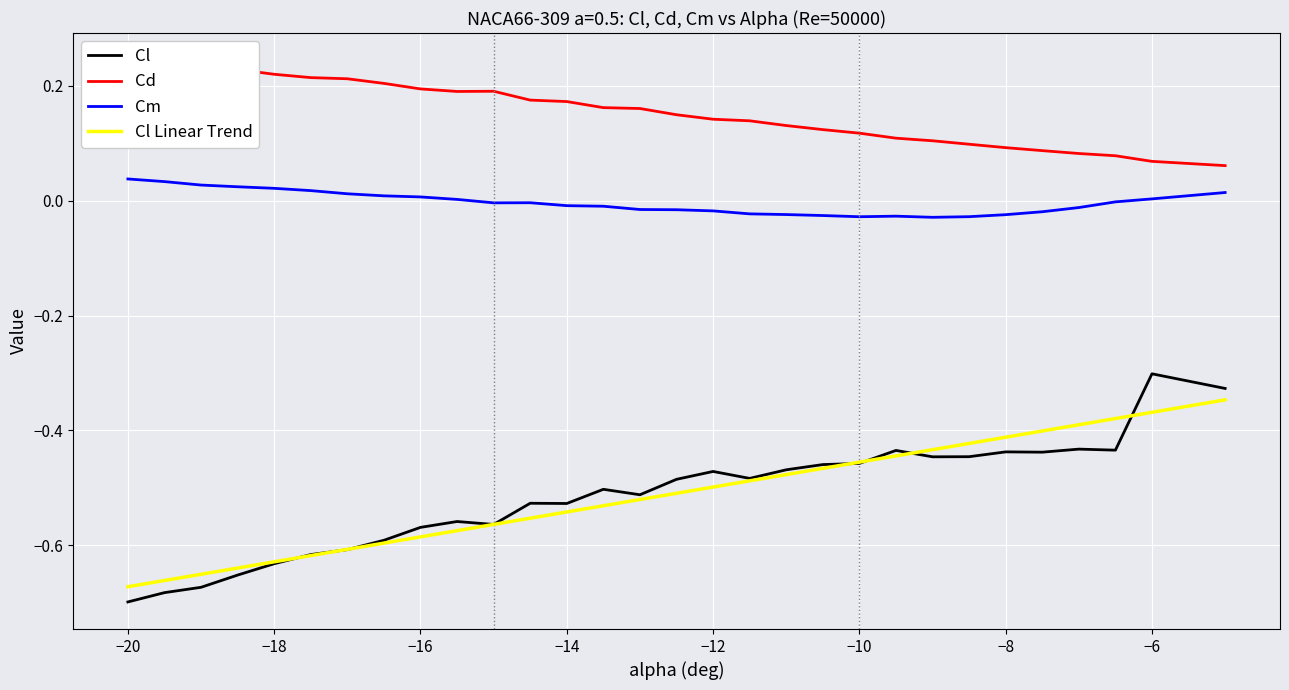

Is it true that Cm equals 0.0 at −6?

True